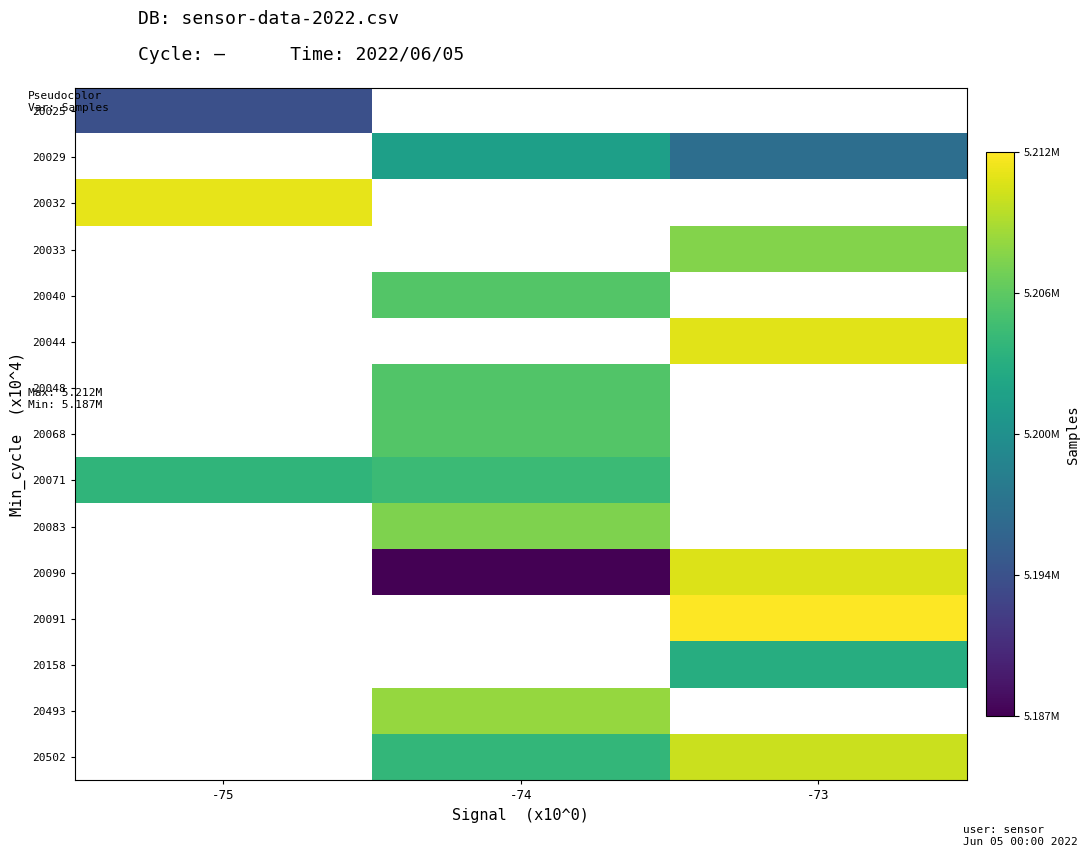

What is the greatest value displayed?

5212047.0